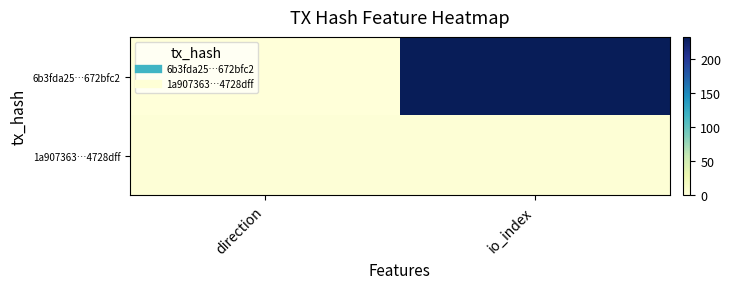

Reading left to right, list all the values displayed in this chart.

6b3fda25…672bfc2: direction=-1	io_index=232
1a907363…4728dff: direction=1	io_index=2